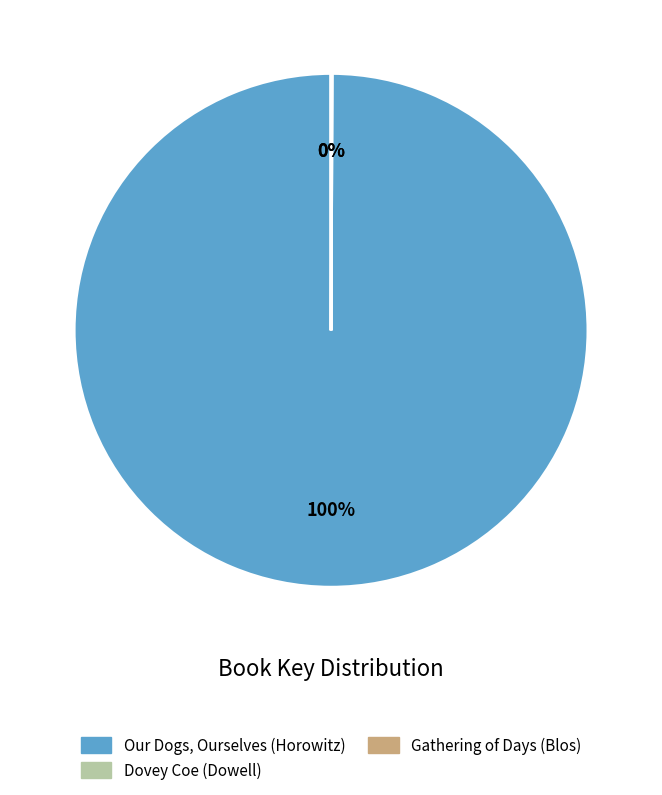

To the nearest percent, what is the difference between the largest and smallest slice percentages?

100%